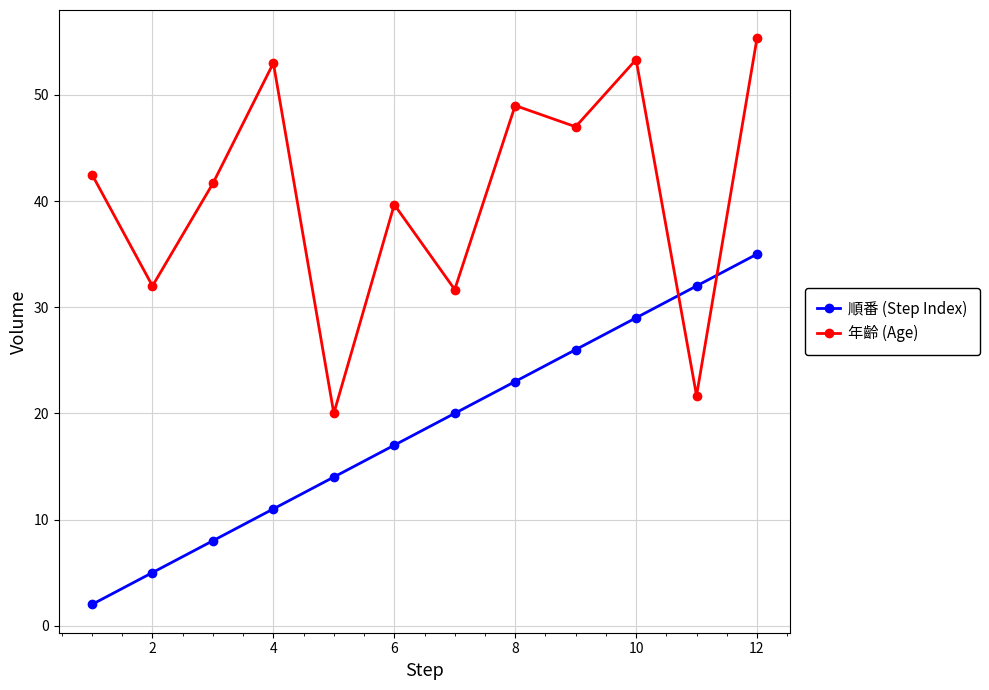

What is the maximum value for 年齡 (Age)?

55.3